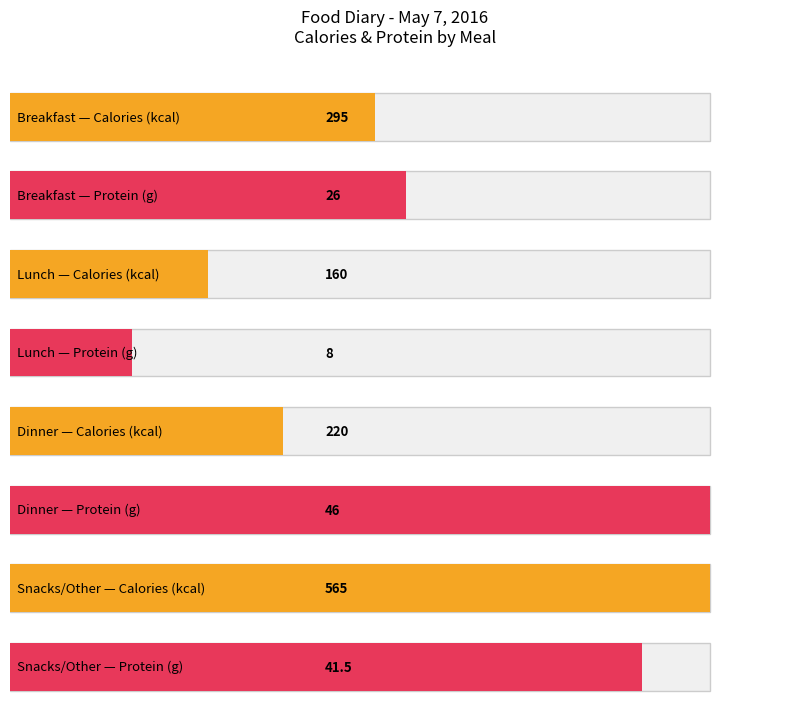

Which category has the highest value across all series?

Snacks/Other